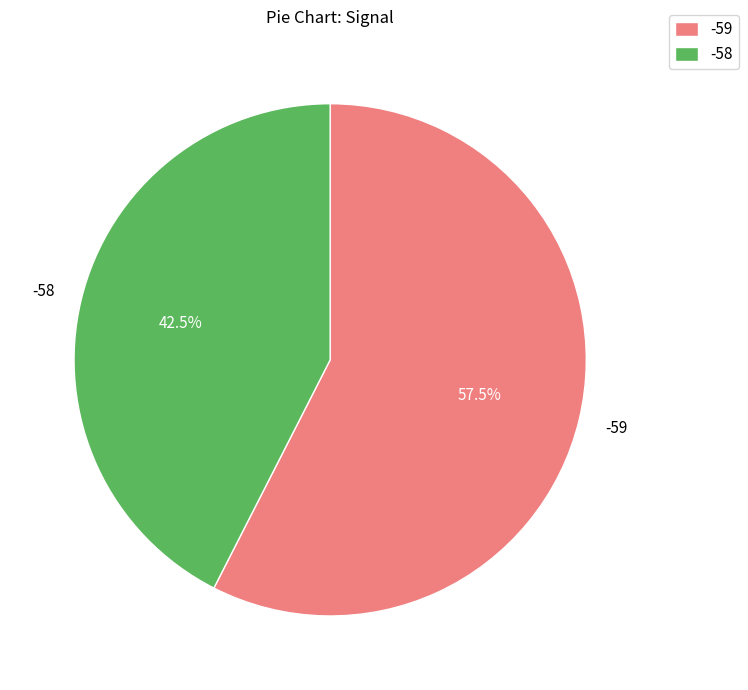

Combined, what portion of the pie is -59 and -58?

100.0%